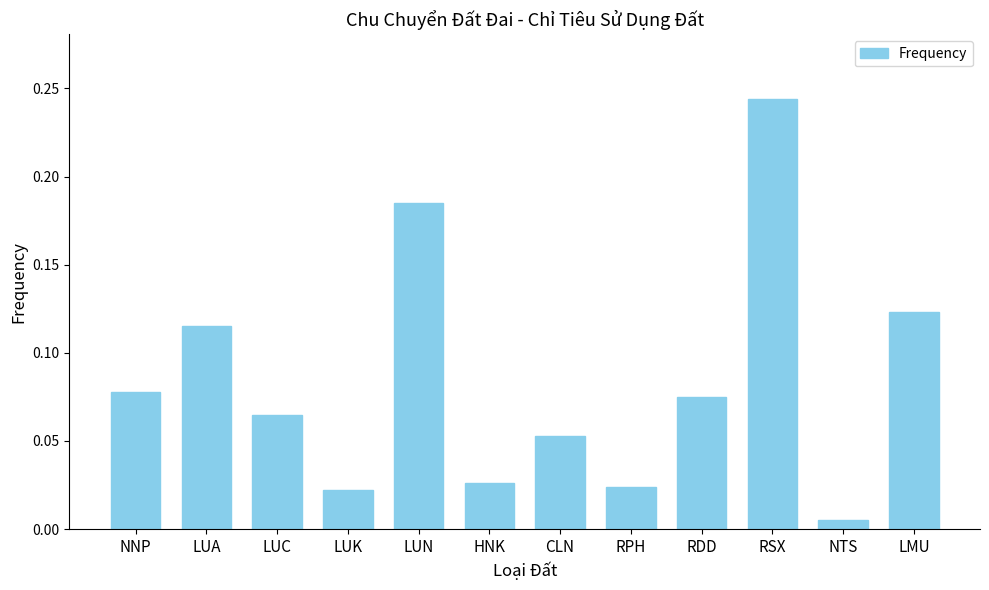

What is the label of the 3rd bar from the left?

LUC